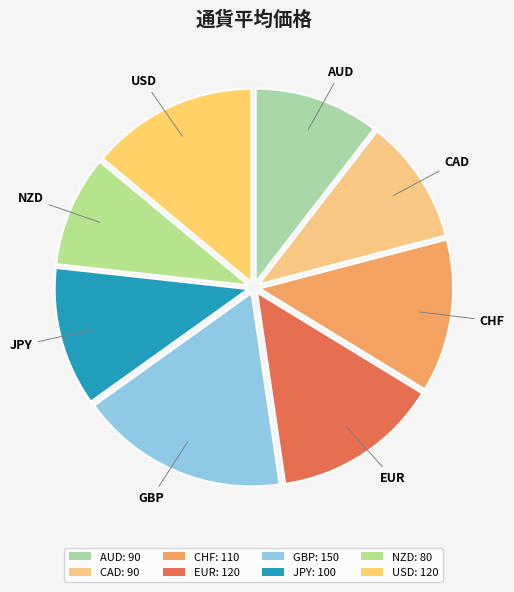

Does any single category account for the majority?

No